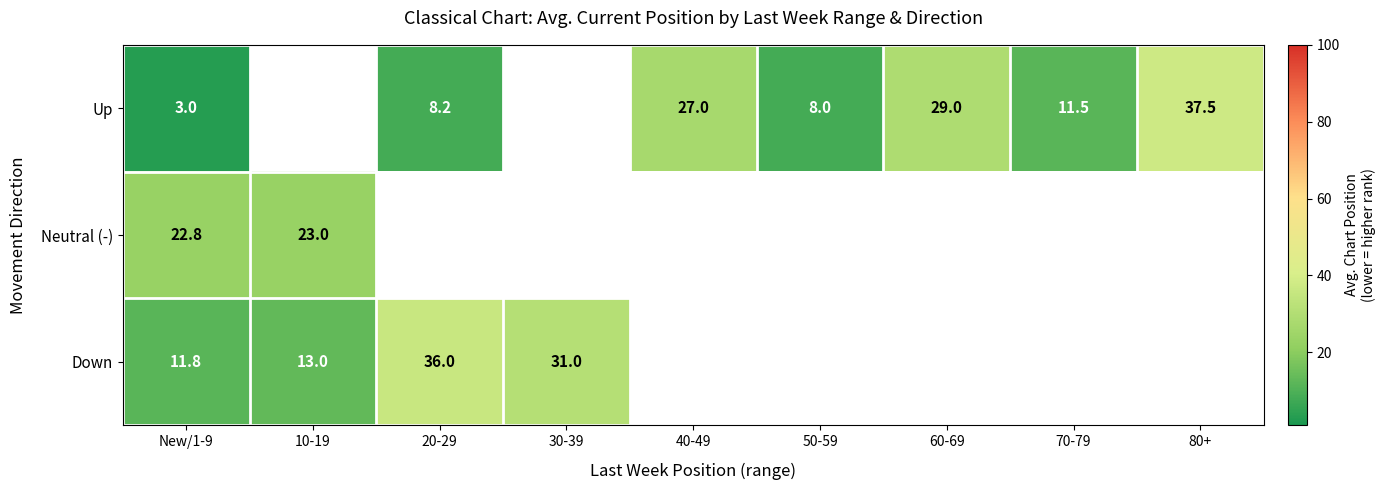

What is the sum of the Down values at 20-29 and New/1-9?

47.8